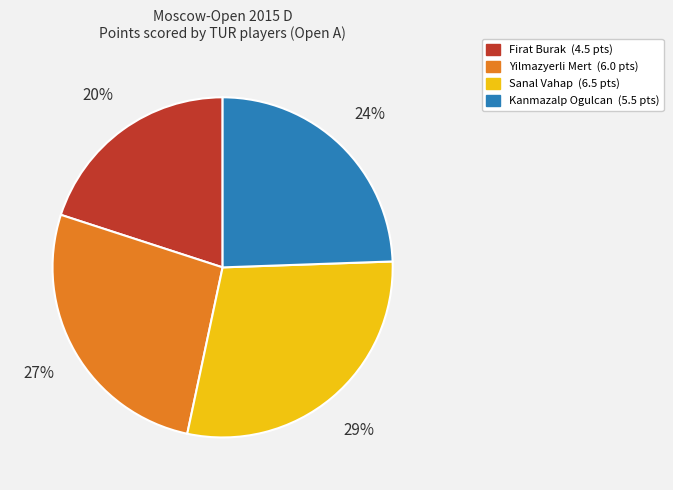

Is it true that Sanal Vahap is 29% of the pie?

True